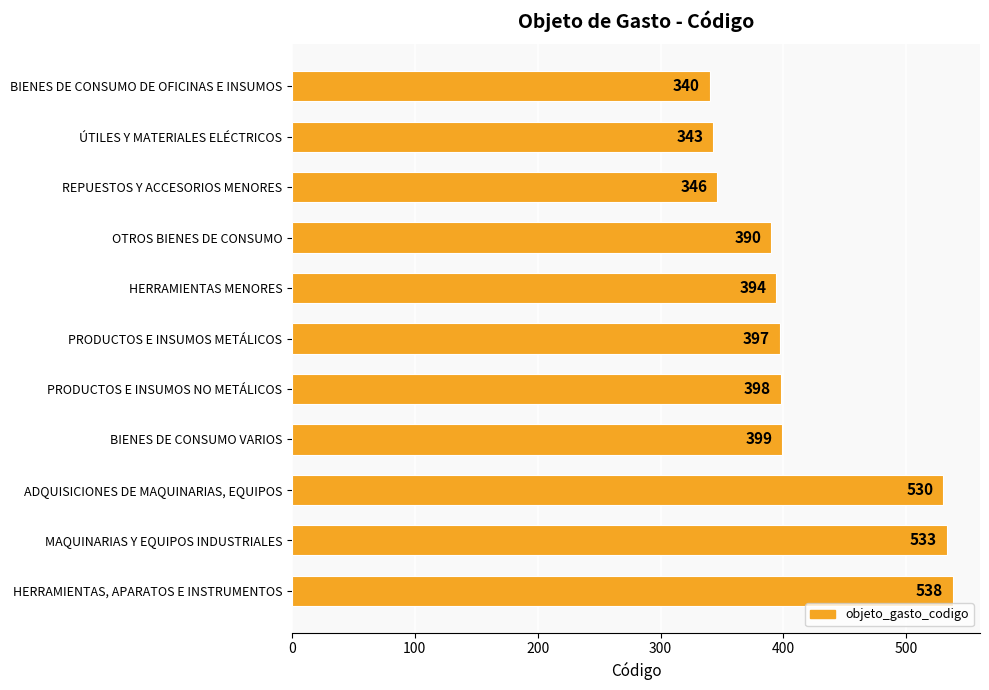

What is the change in value from BIENES DE CONSUMO DE OFICINAS E INSUMOS to HERRAMIENTAS, APARATOS E INSTRUMENTOS?

+198